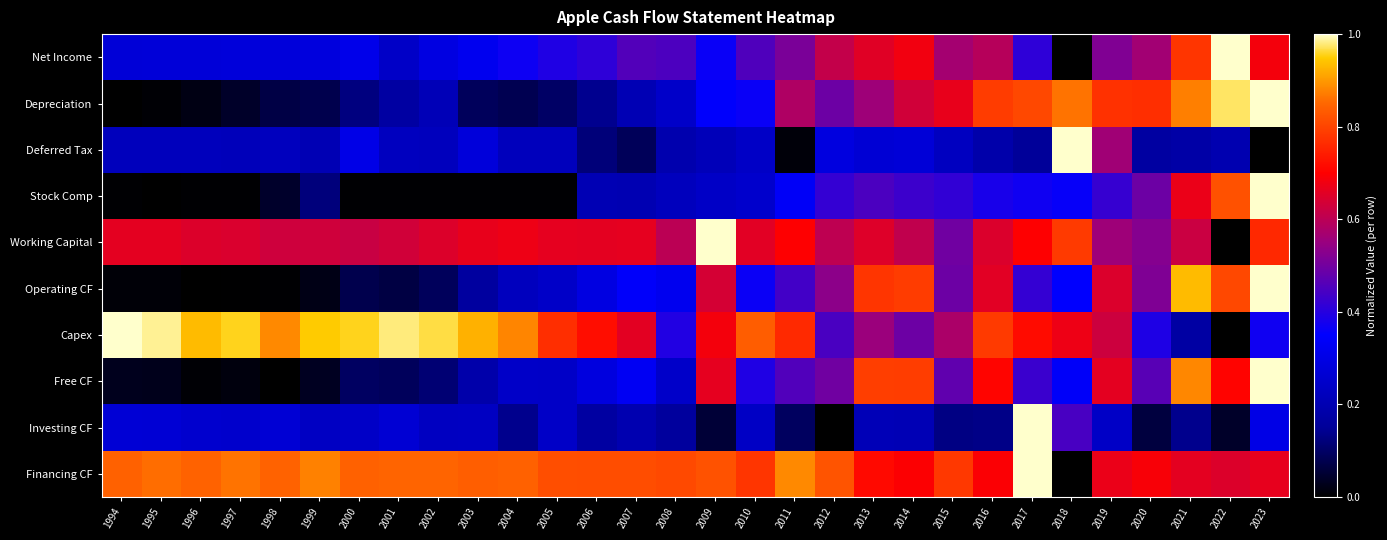

Count the number of data series in this chart.

10